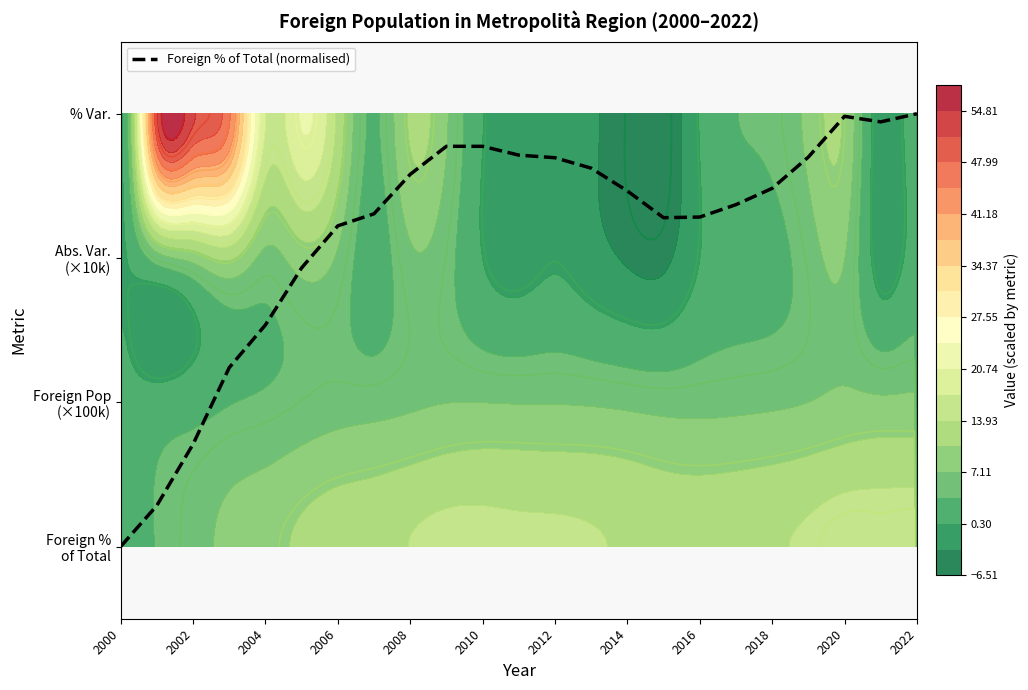

Reading right to left, extract all data points from this chart.

3.0	2.9	3.0	2.7	2.5	2.4	2.3	2.3	2.5	2.6	2.7	2.7	2.8	2.8	2.6	2.3	2.2	1.9	1.5	1.2	0.7	0.3	0.0